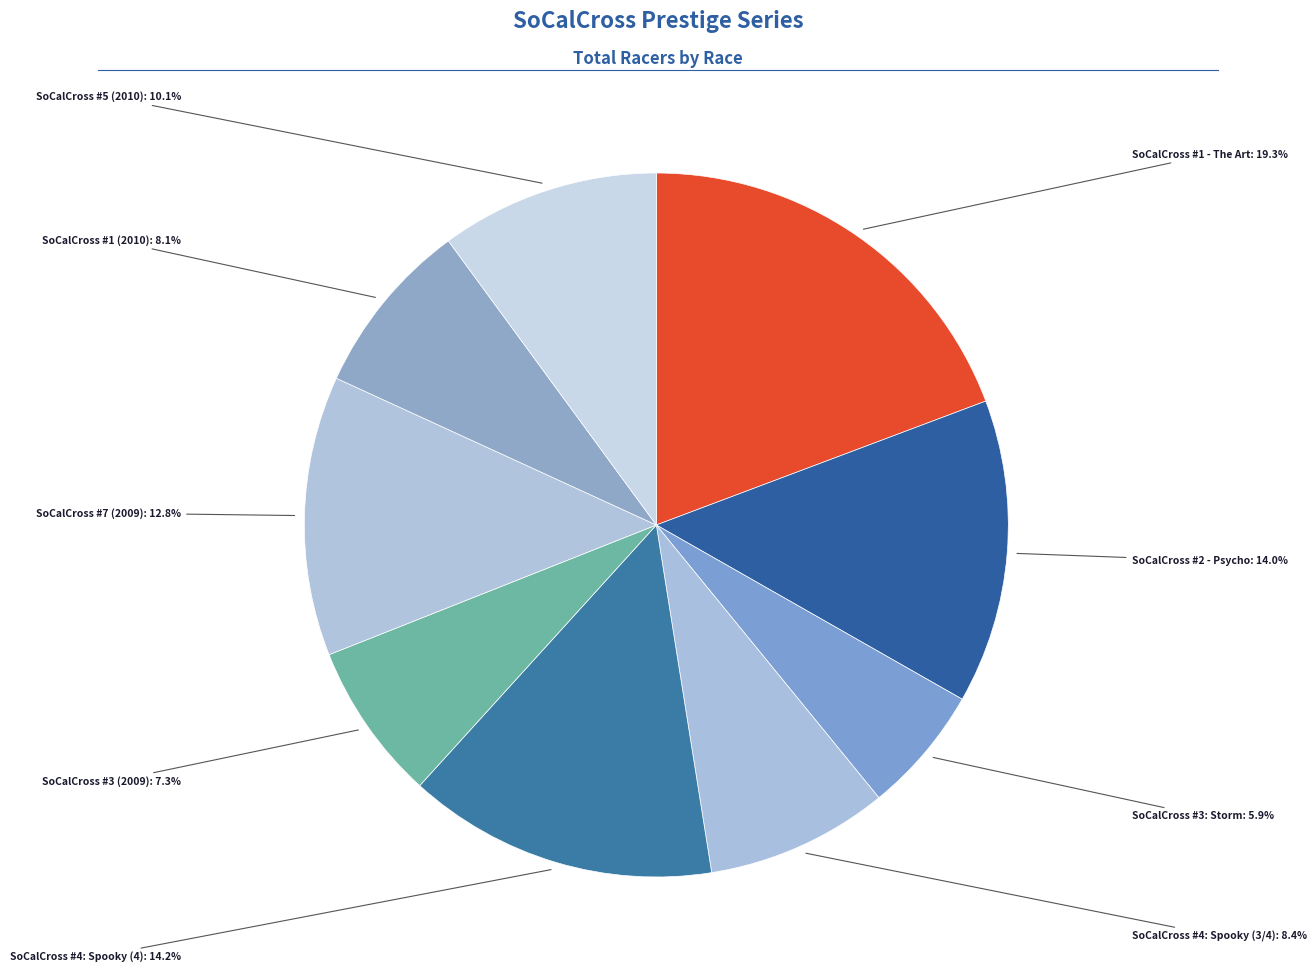

Count the number of slices in the pie.

9